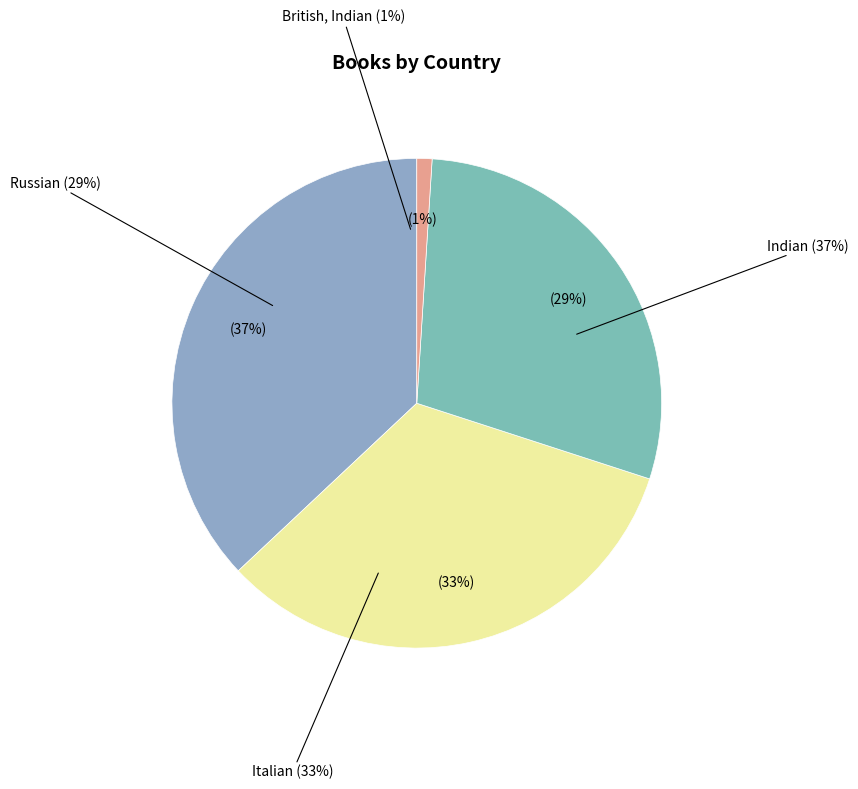

What is the total percentage of Russian and Indian?

66.0%